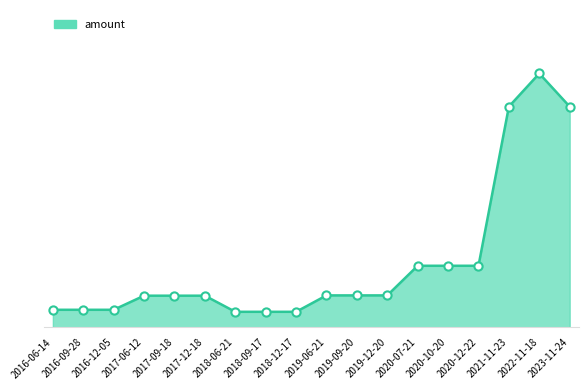

What is the change in value from 2017-12-18 to 2022-11-18?

+0.1